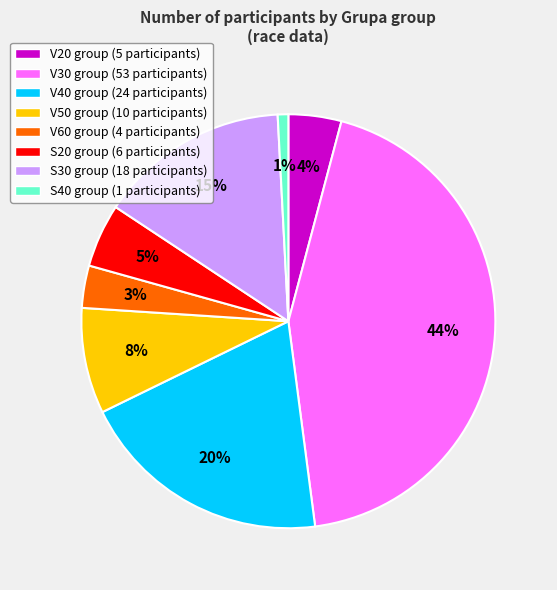

Which slice is the smallest?

S40